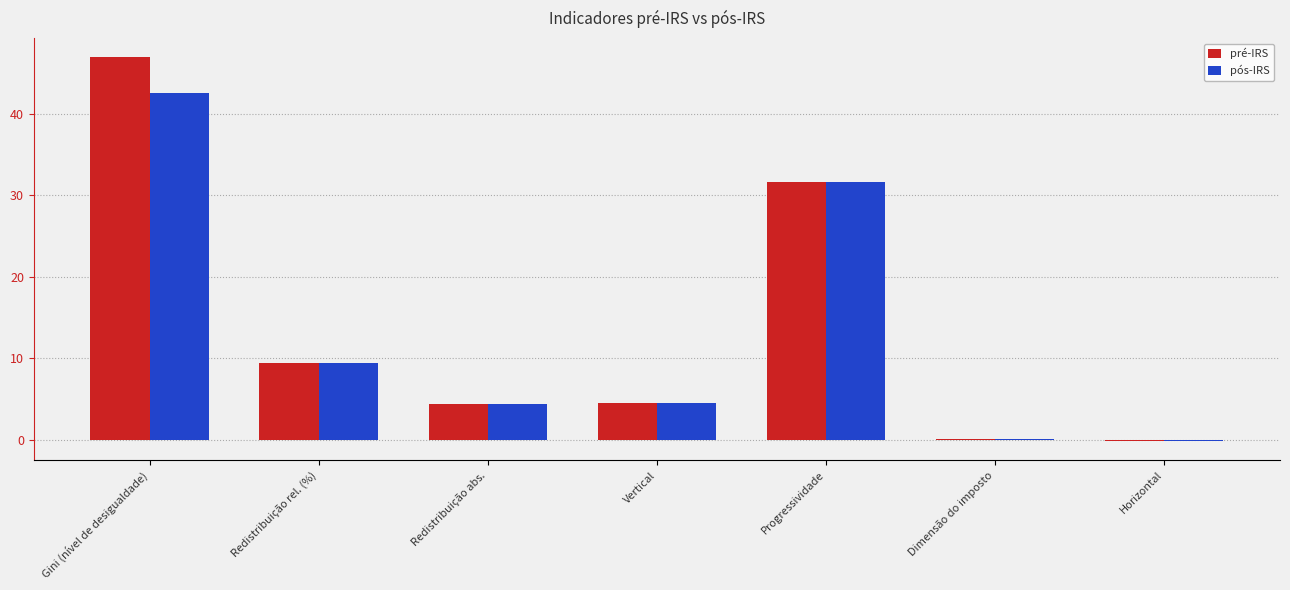

How many data points in pós-IRS are above 4?

5